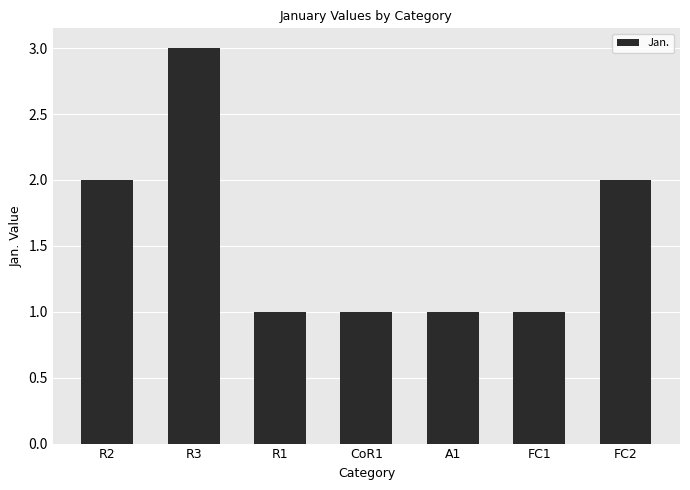

What is the label of the 2nd bar from the left?

R3